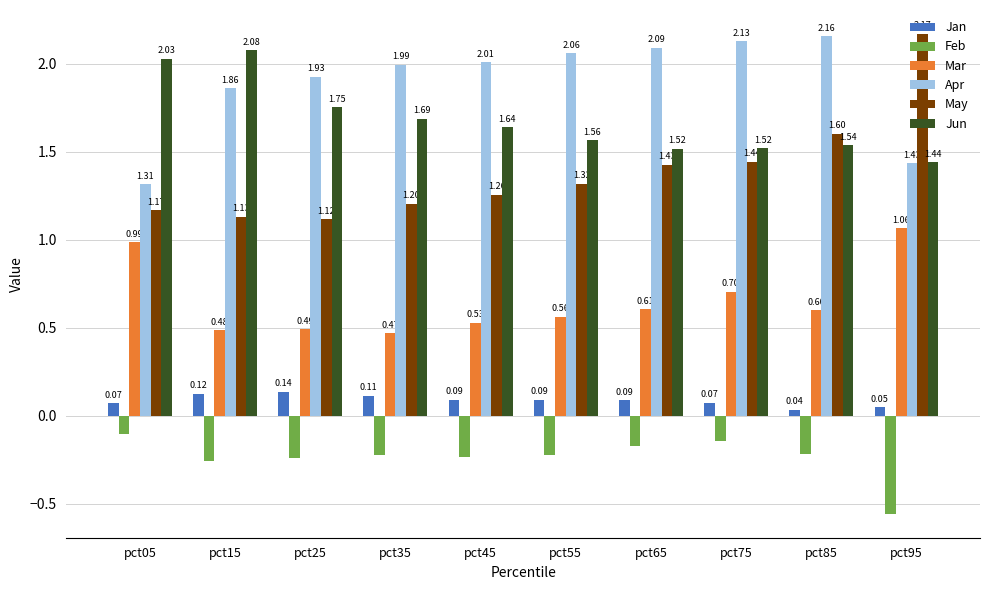

What is the sum of the Mar values at pct15 and pct75?

1.2